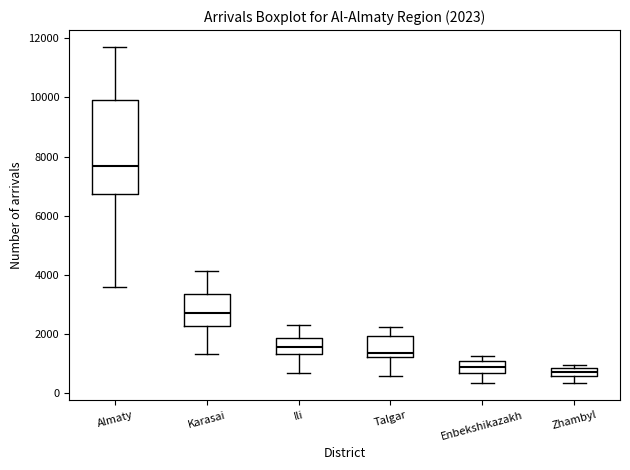

Comparing the boxes themselves (not the whiskers), which one is the tallest?

Almaty